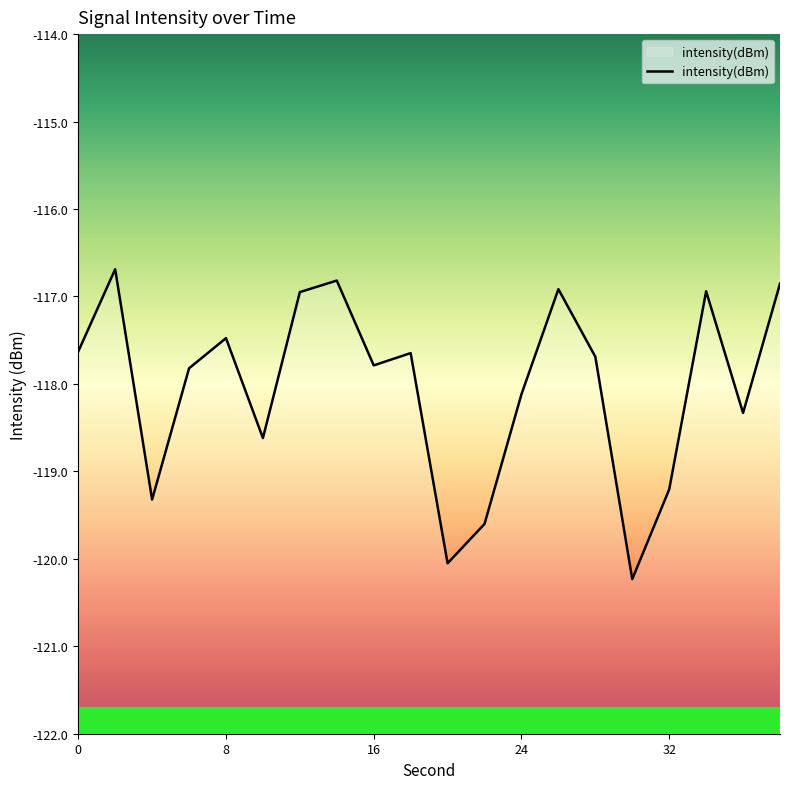

What is the approximate value at 8?

-117.5